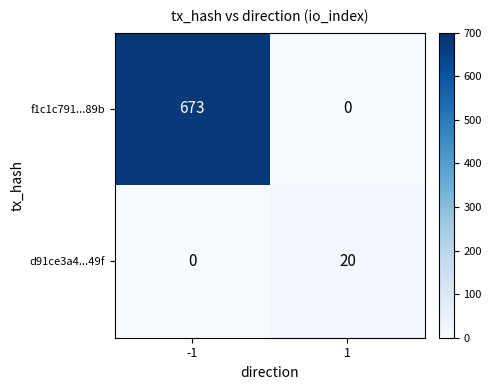

Between -1 and 1, which series saw the biggest shift?

f1c1c791...89b